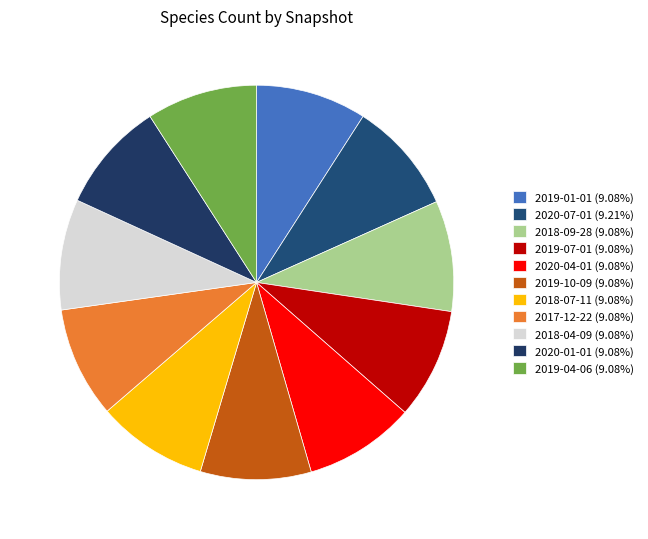

Which slice is the largest?

2020-07-01